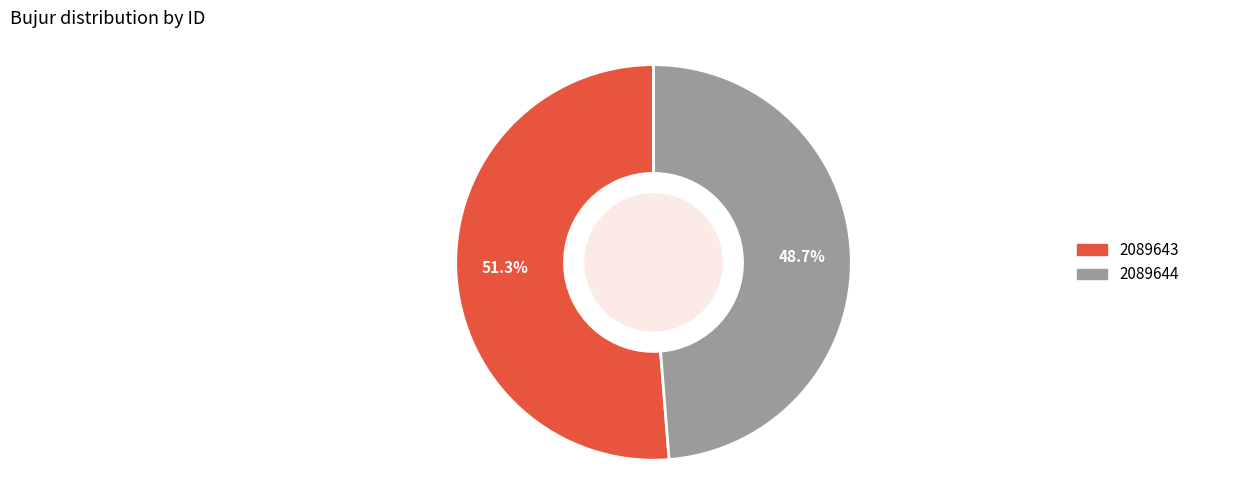

What portion of the pie excludes 2089644?

51.3%